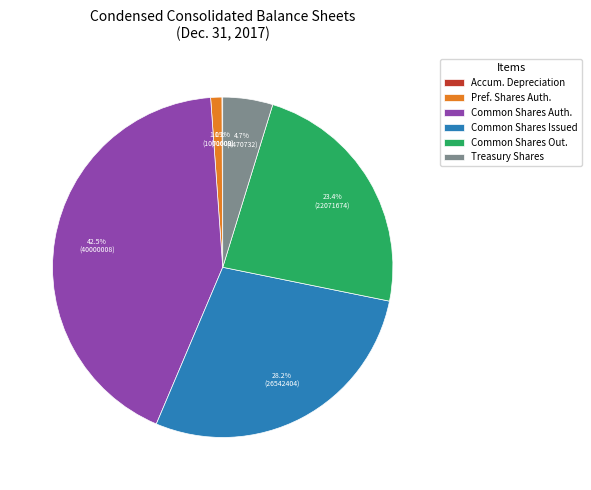

Which category has the biggest portion of the pie?

Common Shares Auth.